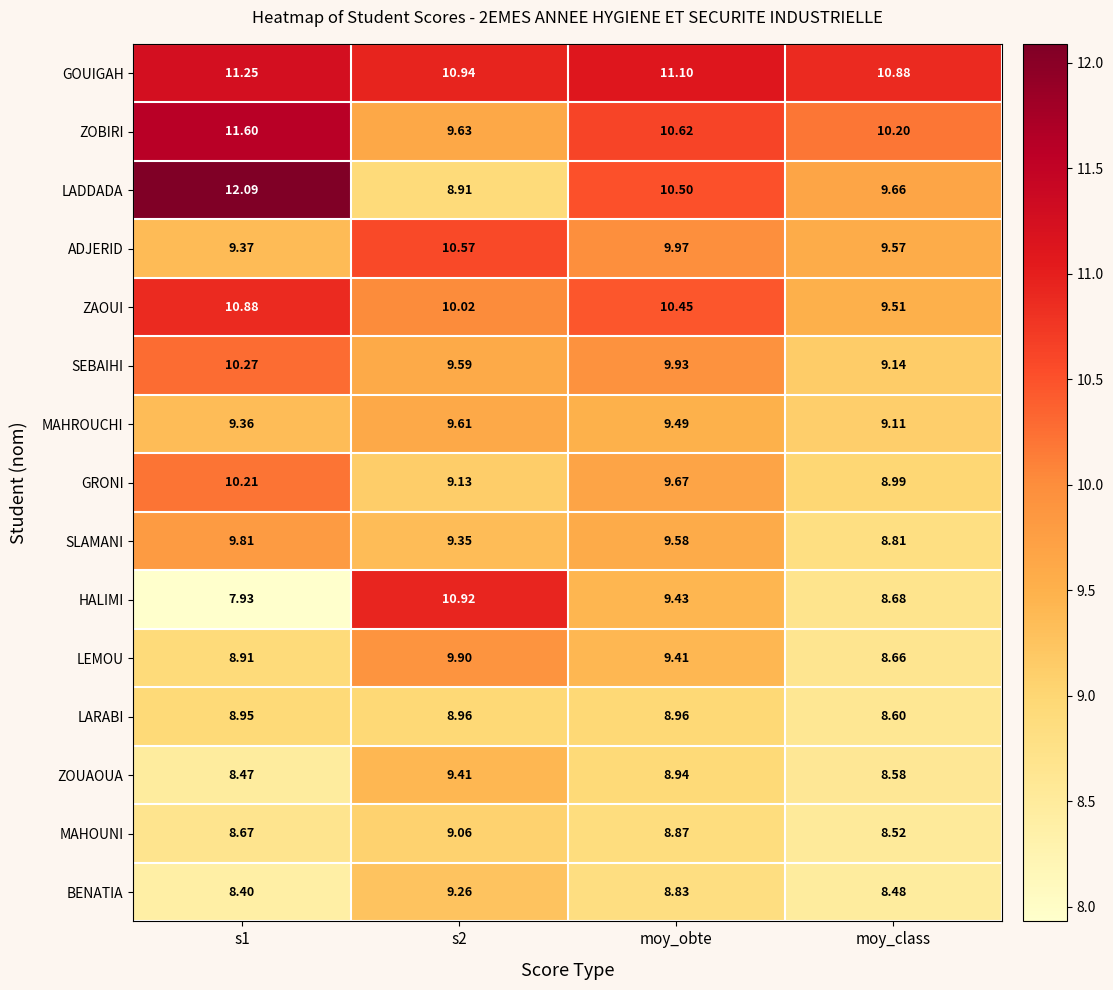

At which category is the sum across all series the highest?

s1